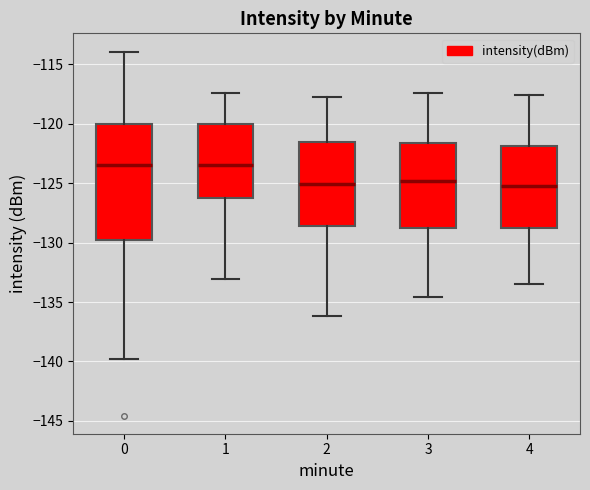

Reading left to right, transcribe this box plot: for each box, give where its median line is, the range the box spans, and where its two whiskers end, as read against the y-axis. The values are not printed on the chart, so give them approximately, as read against the axis.

0: median -123.5, box -130.0 to -120.0, whiskers -140.0 to -114.0
1: median -123.5, box -126.5 to -120.0, whiskers -133.0 to -117.5
2: median -125.0, box -128.5 to -121.5, whiskers -136.0 to -118.0
3: median -125.0, box -129.0 to -121.5, whiskers -134.5 to -117.5
4: median -125.0, box -128.5 to -122.0, whiskers -133.5 to -117.5